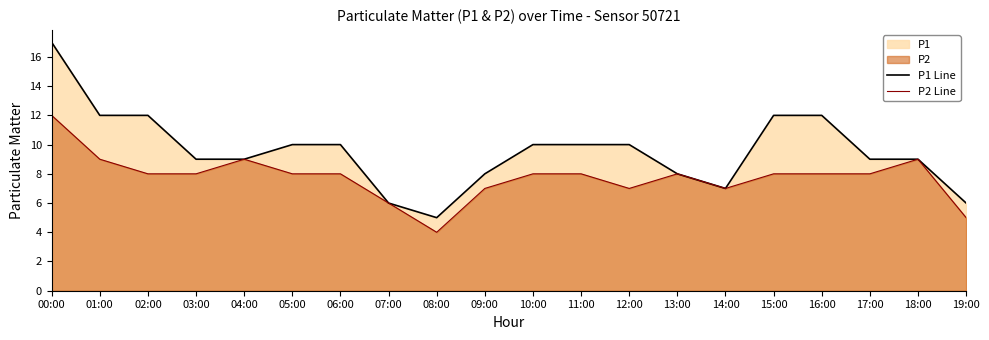

Rank the series by their maximum value, from lowest to highest.

P2 Line, P1 Line